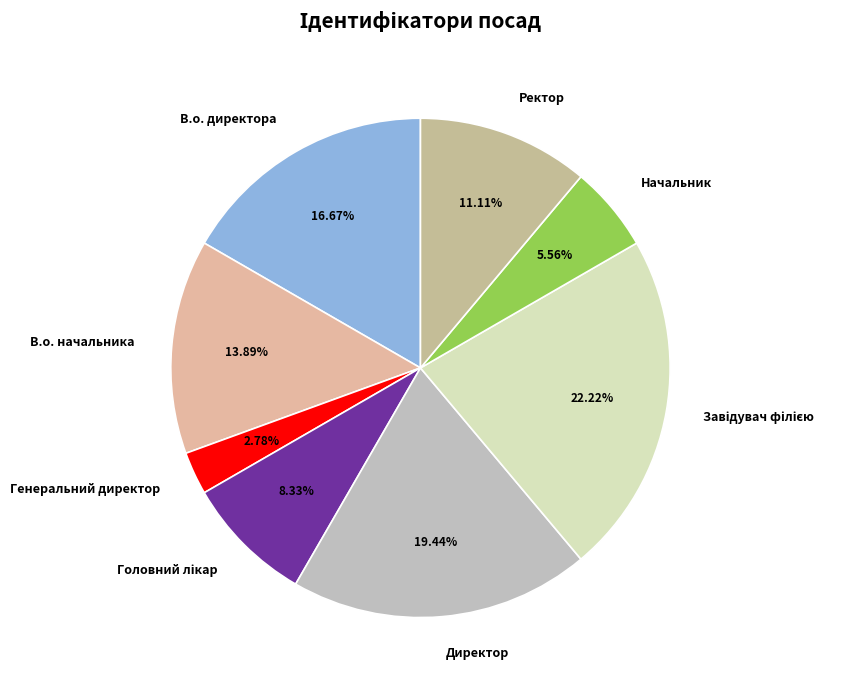

How many slices are in this pie chart?

8